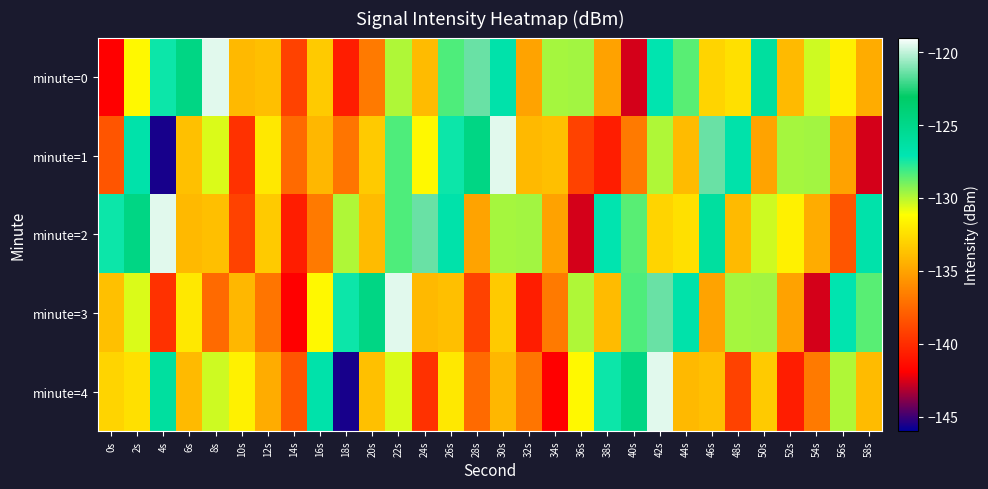

What is the total value across all series at 56s?

-662.0